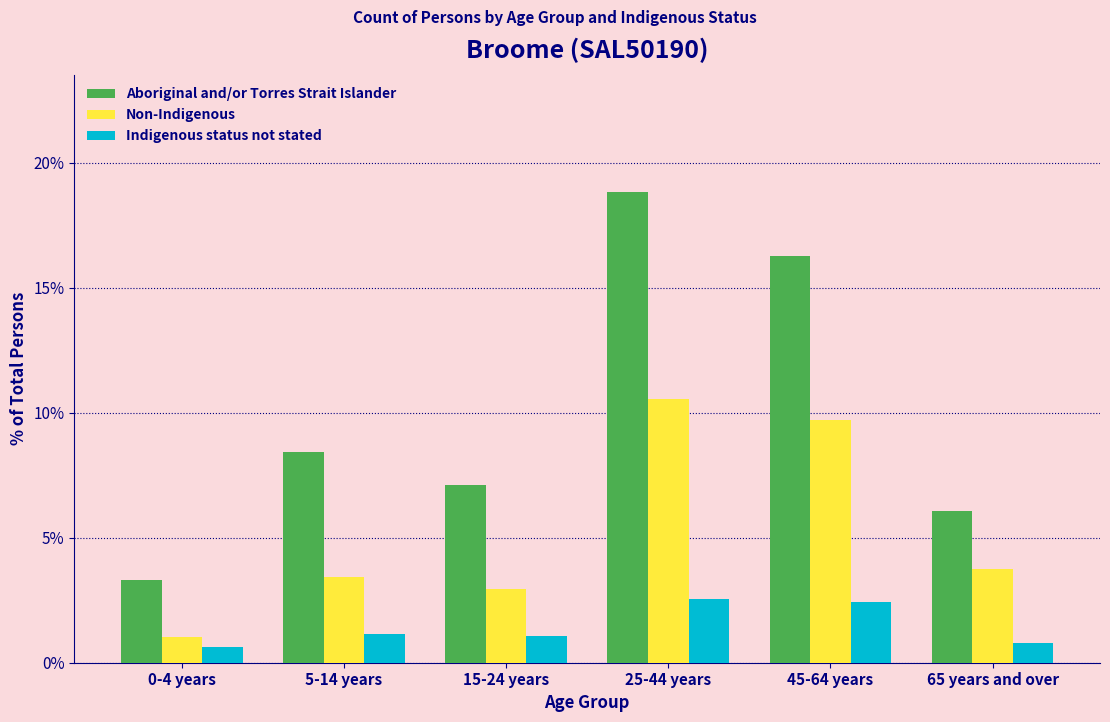

True or false: Indigenous status not stated has a value of 1.6 at 45-64 years.

False